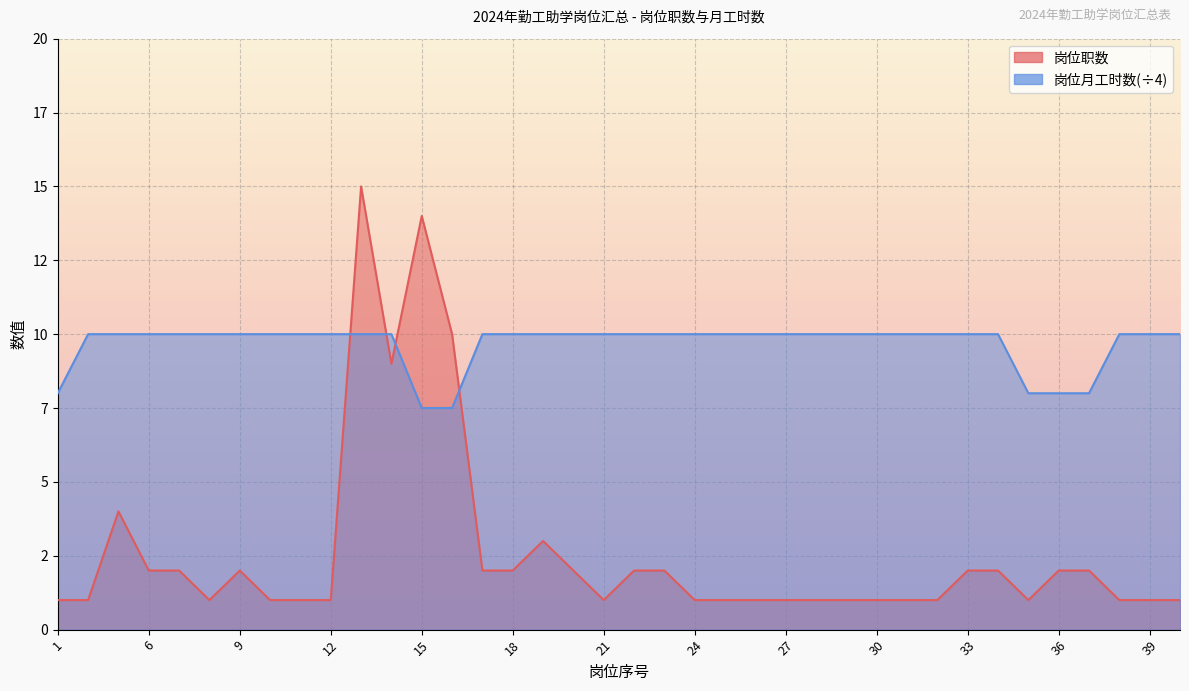

Between 33 and 6, which is larger?

33